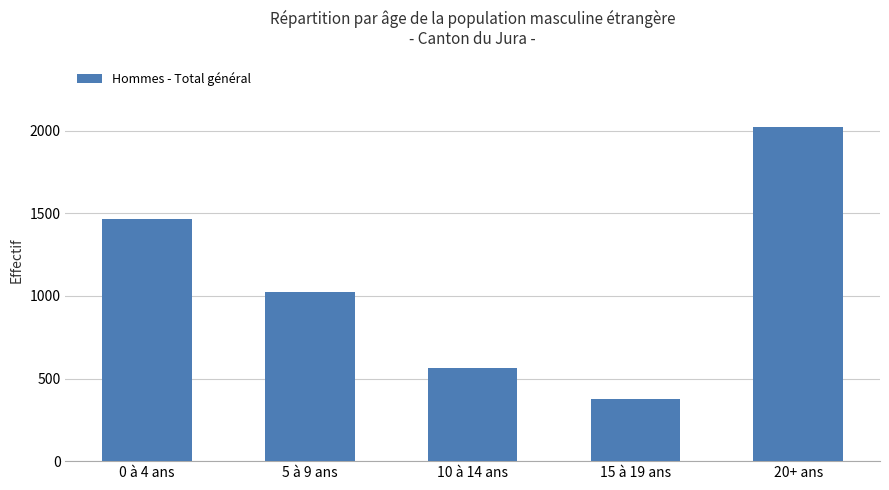

What is the difference between the values at 0 à 4 ans and 15 à 19 ans?

1093